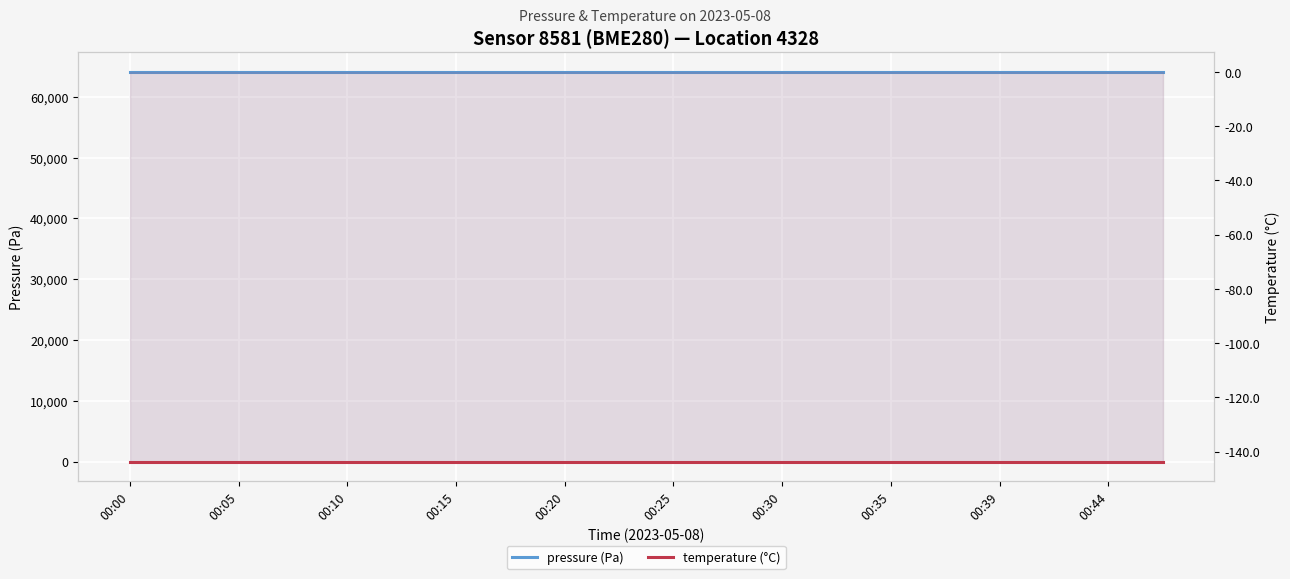

The temperature (°C) series shows -143.7 at 00:44. True or false?

True